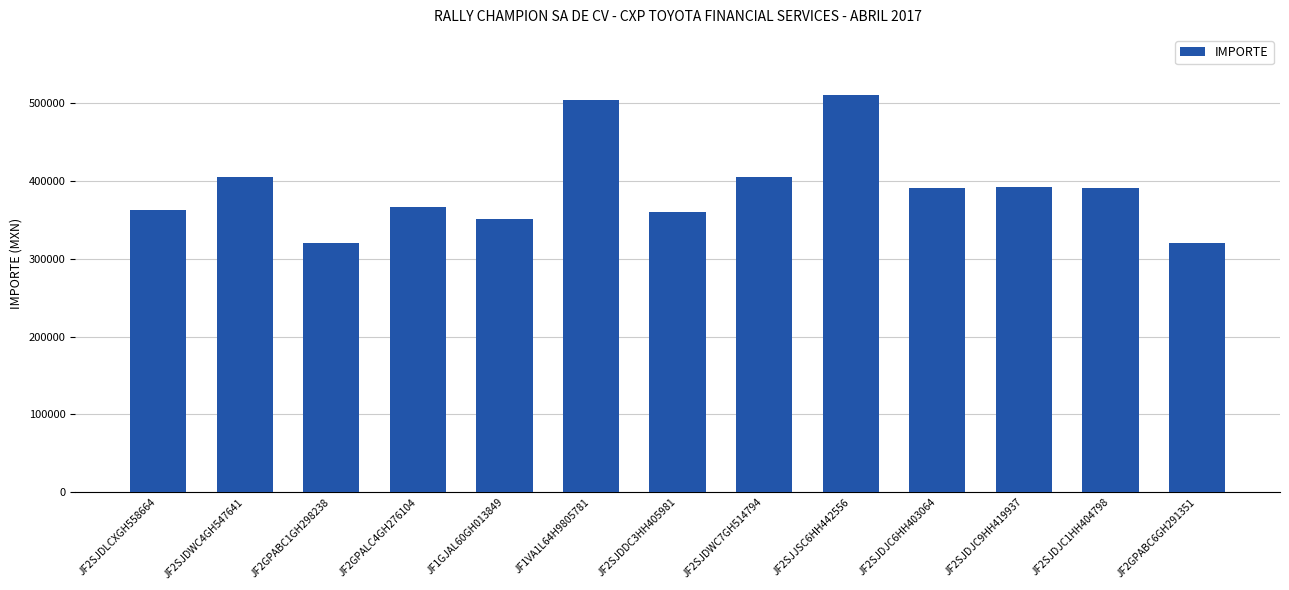

Approximately how many times larger is the value at JF2SJDDC3HH405981 compared to JF1VA1L64H9805781?

0.7